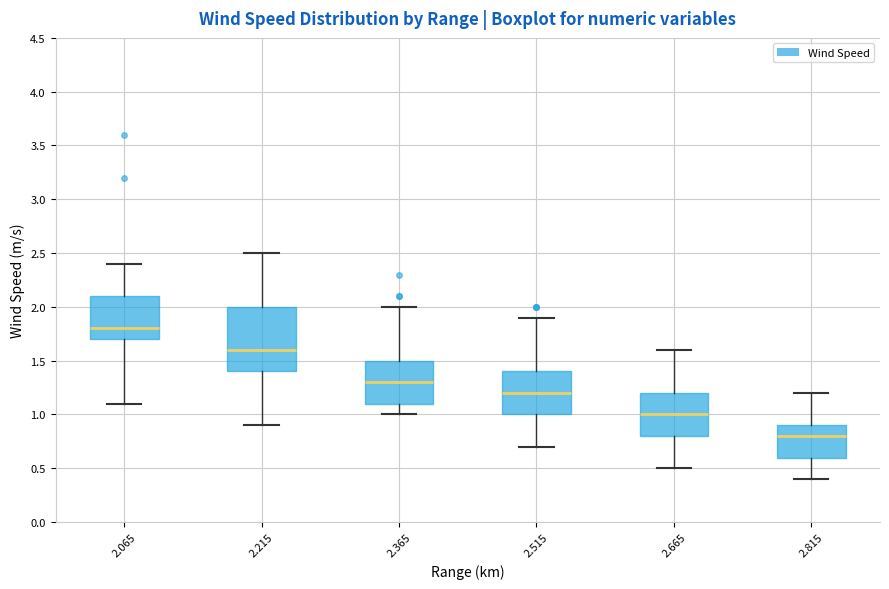

Comparing the boxes themselves (not the whiskers), which one is the tallest?

2.215